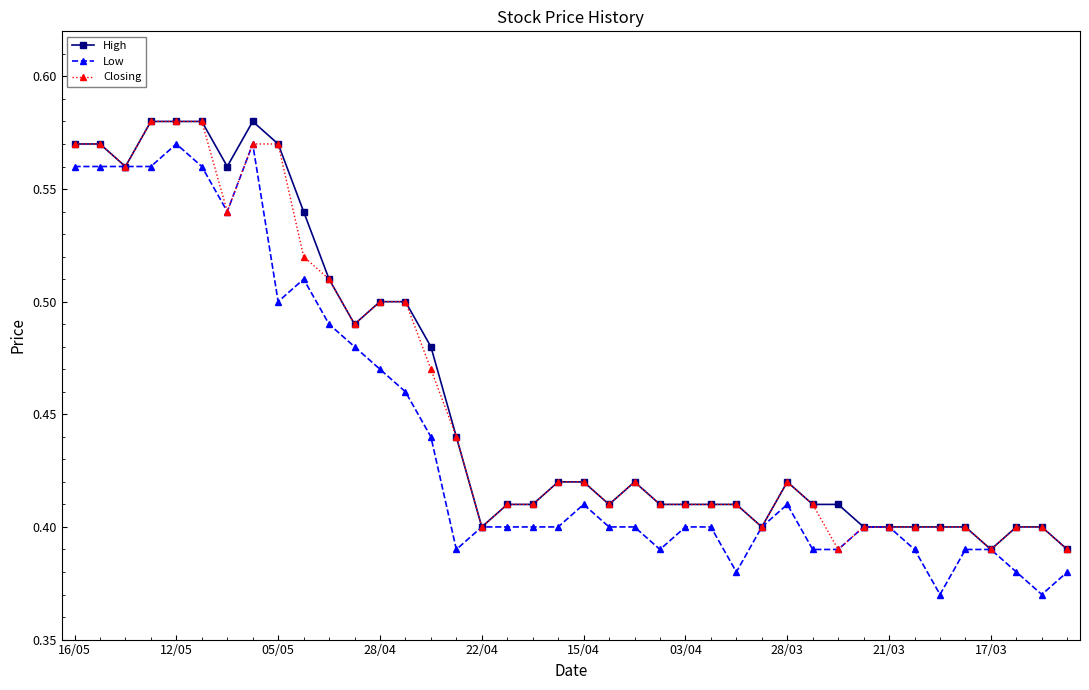

True or false: Closing has more than 1 interior local peaks.

True